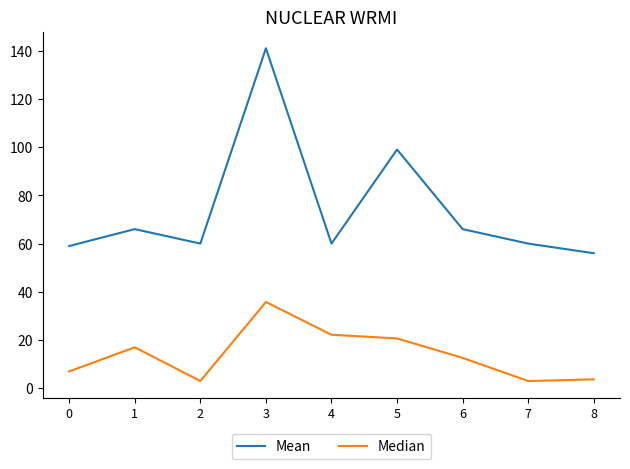

True or false: Mean and Median intersect in this chart.

False